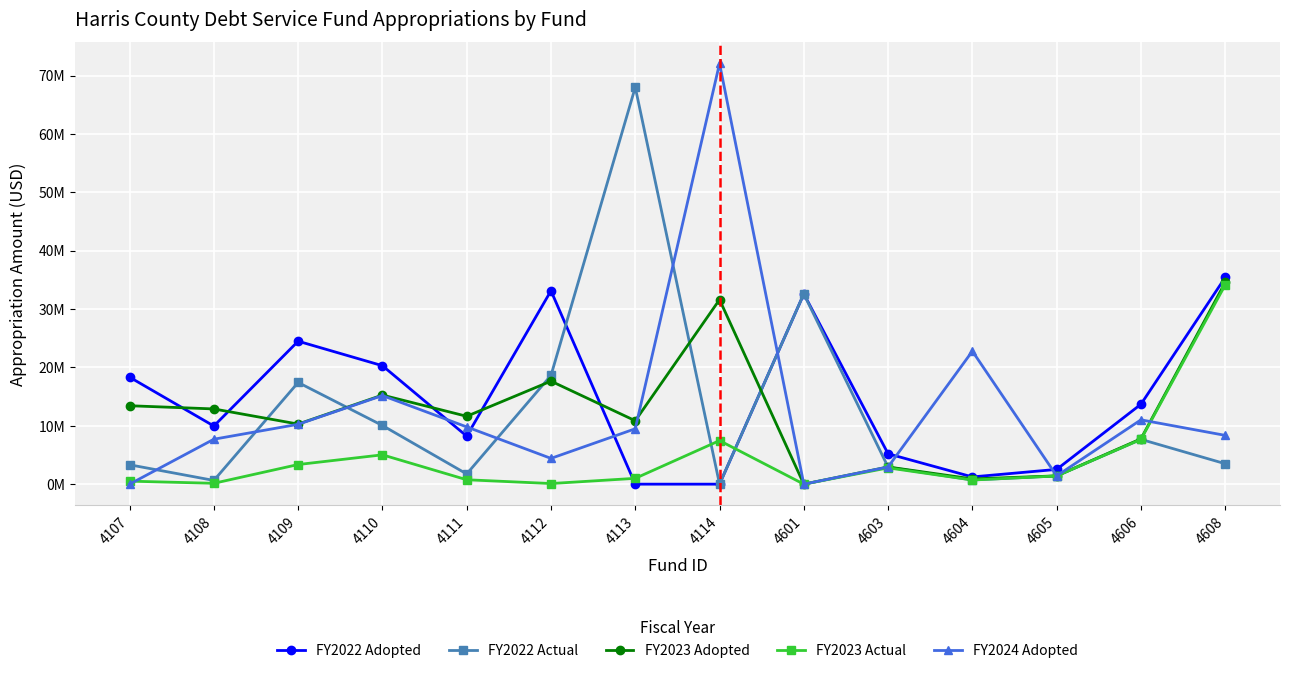

Rank the categories by FY2024 Adopted value from highest to lowest.

4114, 4604, 4110, 4606, 4109, 4111, 4113, 4608, 4108, 4112, 4603, 4605, 4107, 4601